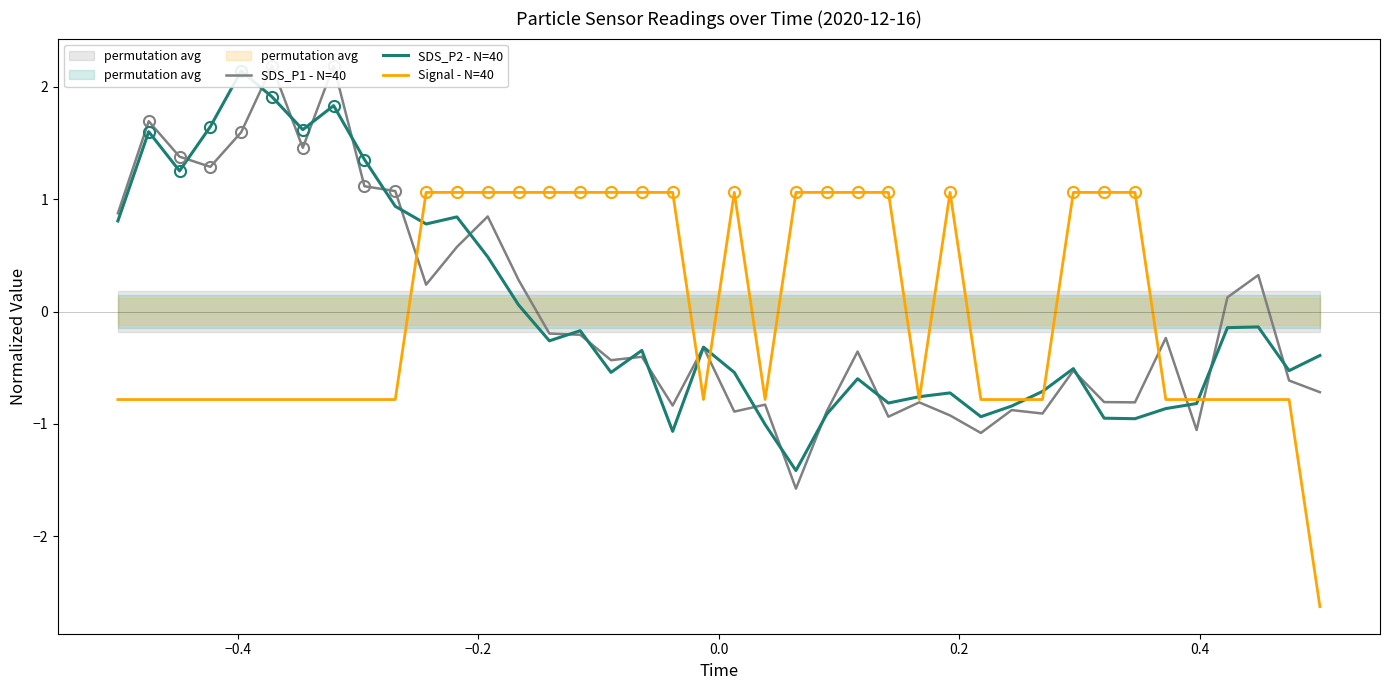

In SDS_P2 - N=40, how many points are higher than both neighbors (excluding endpoints)?

11